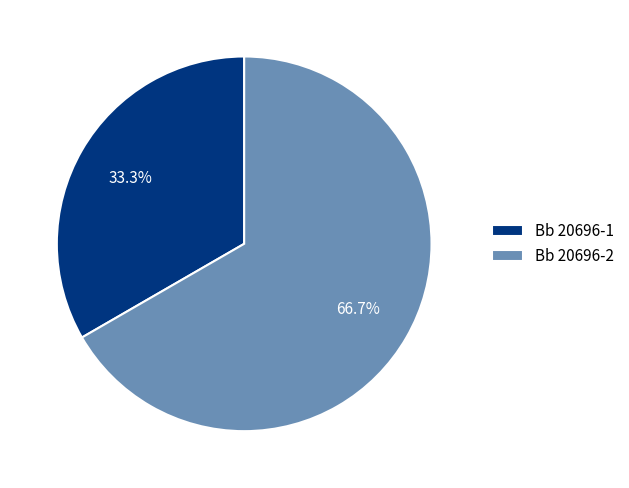

To the nearest percent, what percentage of the pie is Bb 20696-1?

33%